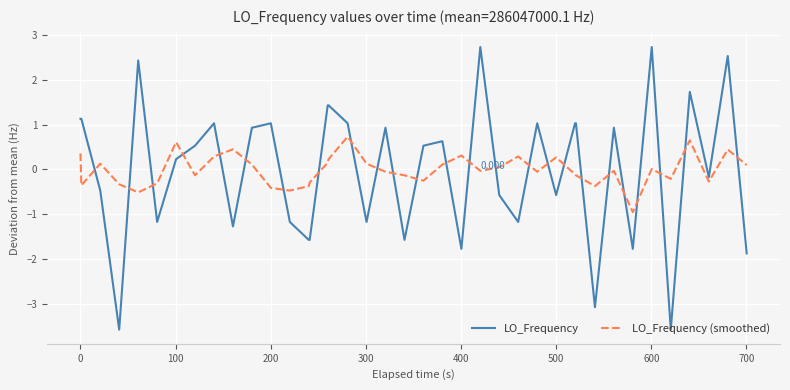

How many lines are shown in the chart?

2